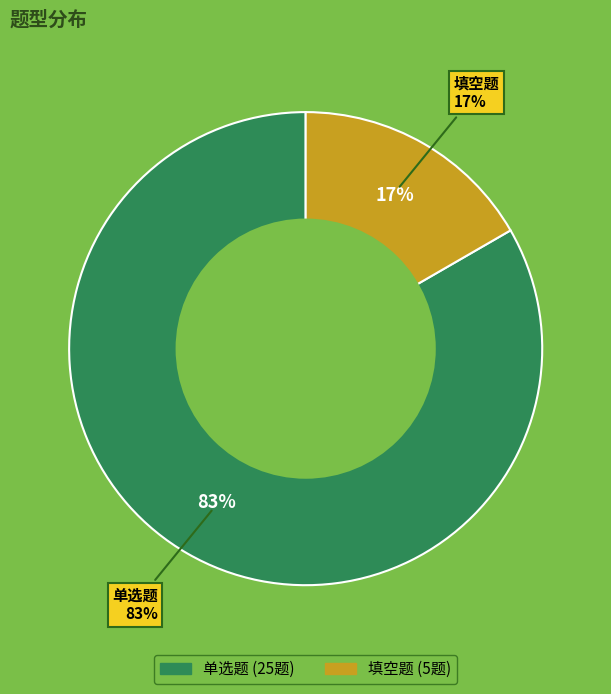

To the nearest percent, what portion does 单选题 represent?

83%